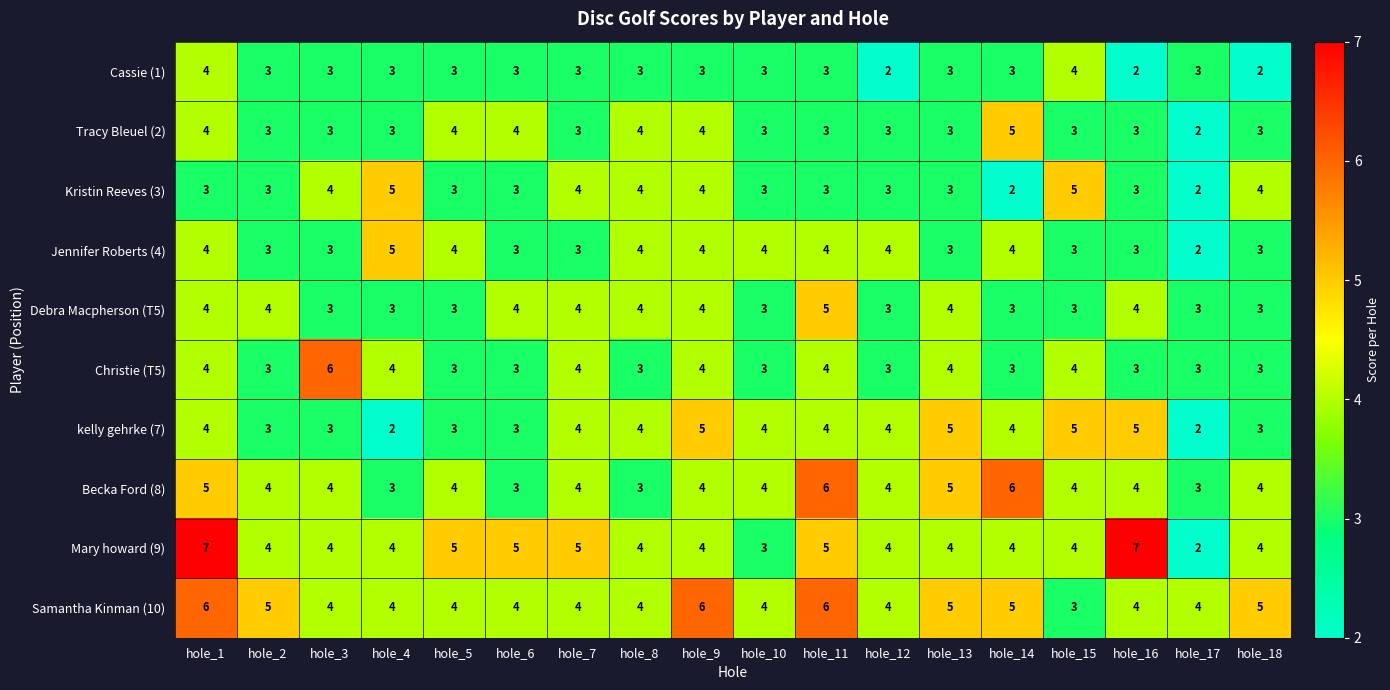

What is the sum of the Kristin Reeves (3) values at hole_17 and hole_15?

7